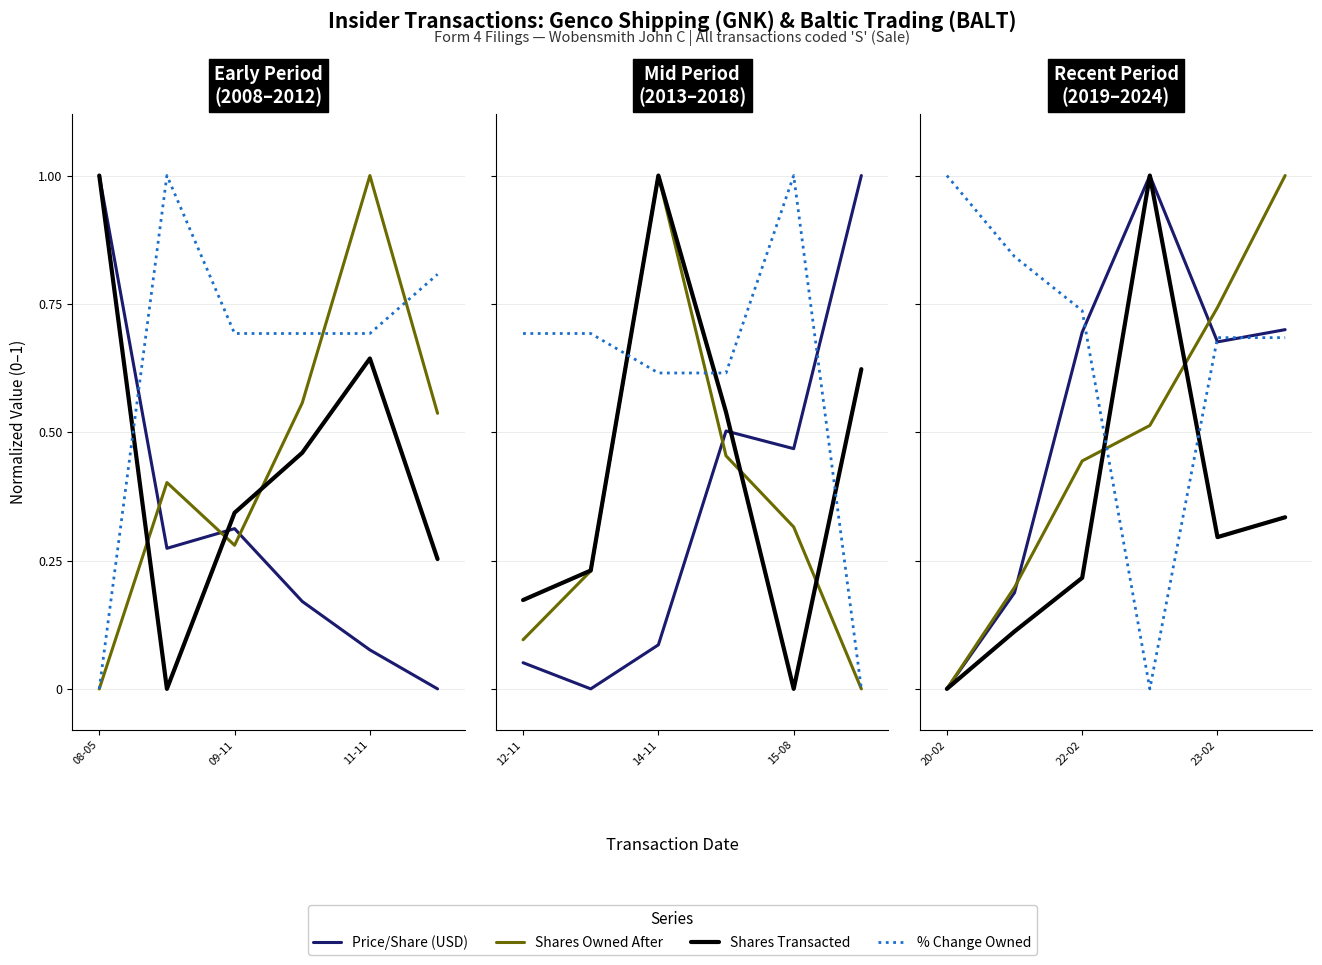

What is the difference between the highest and lowest values at 5?

0.7